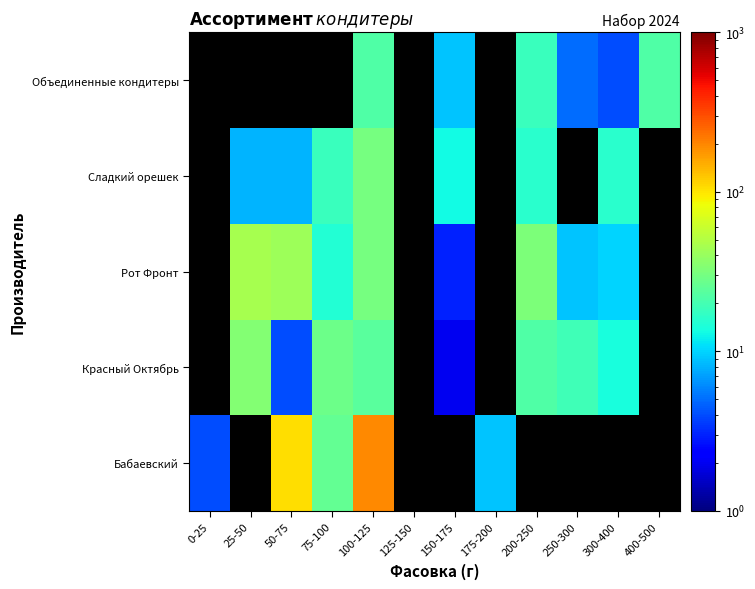

What is the maximum value shown in the chart?

198.0